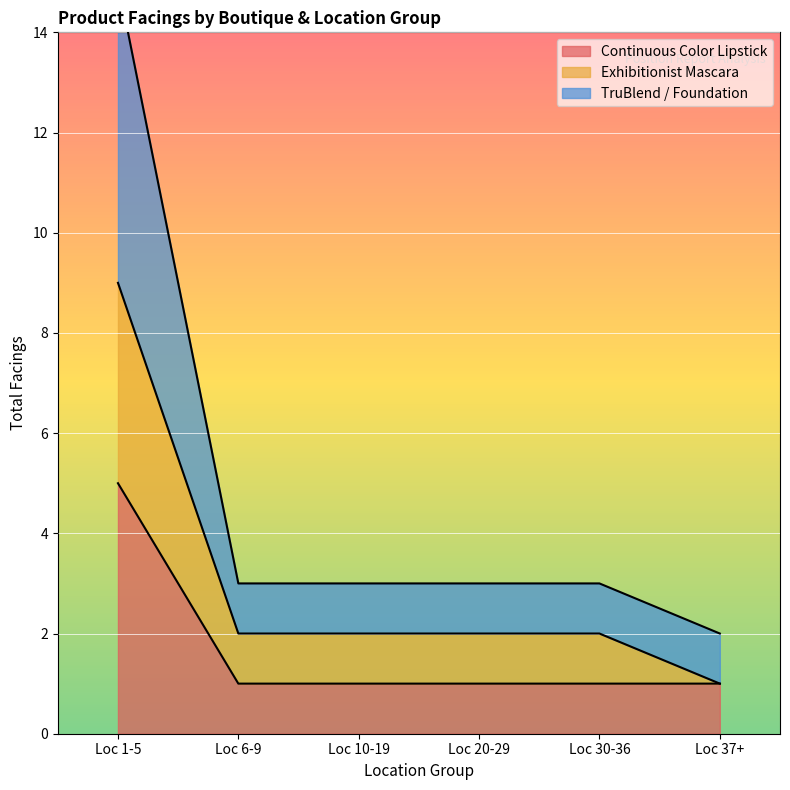

What is the spread (max minus min) of values at Loc 6-9?

2